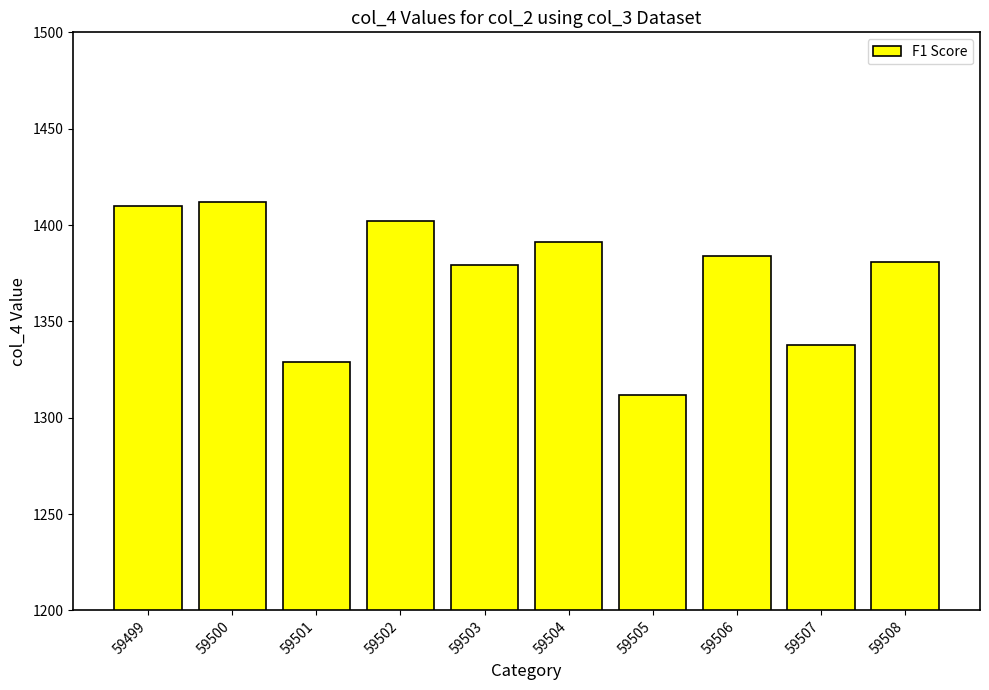

Which category has the lowest value across all series?

59505